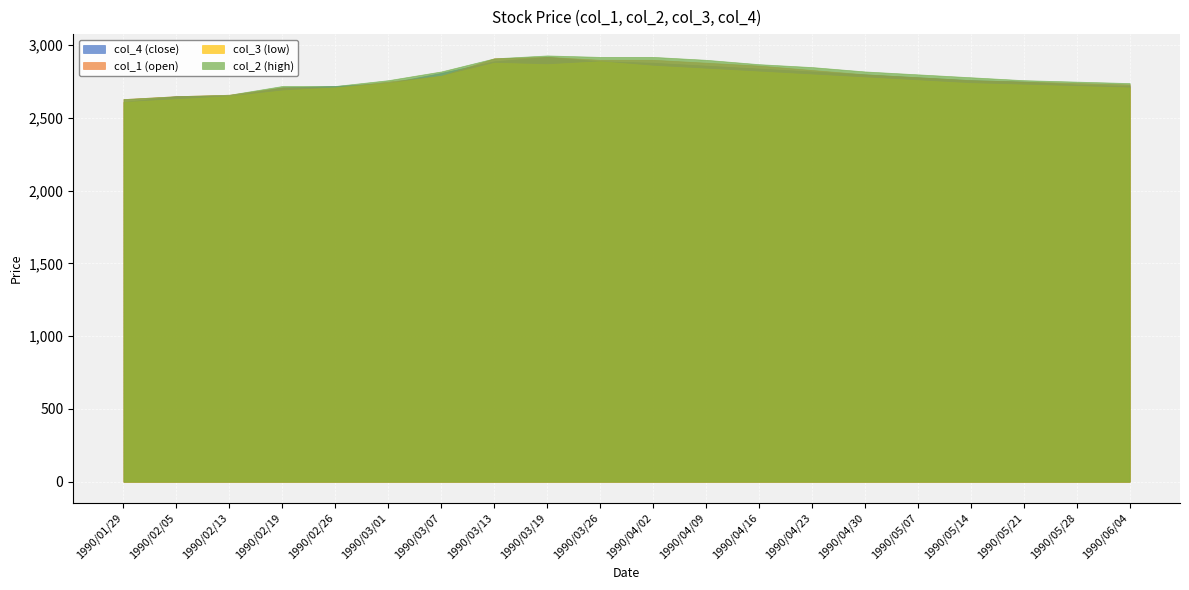

True or false: col_1 and col_3 cross at least once.

False